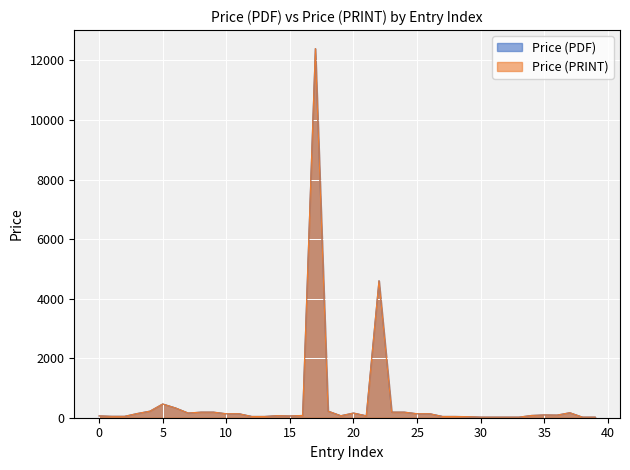

The value of Price (PRINT) at 29 is 36.0. True or false?

True